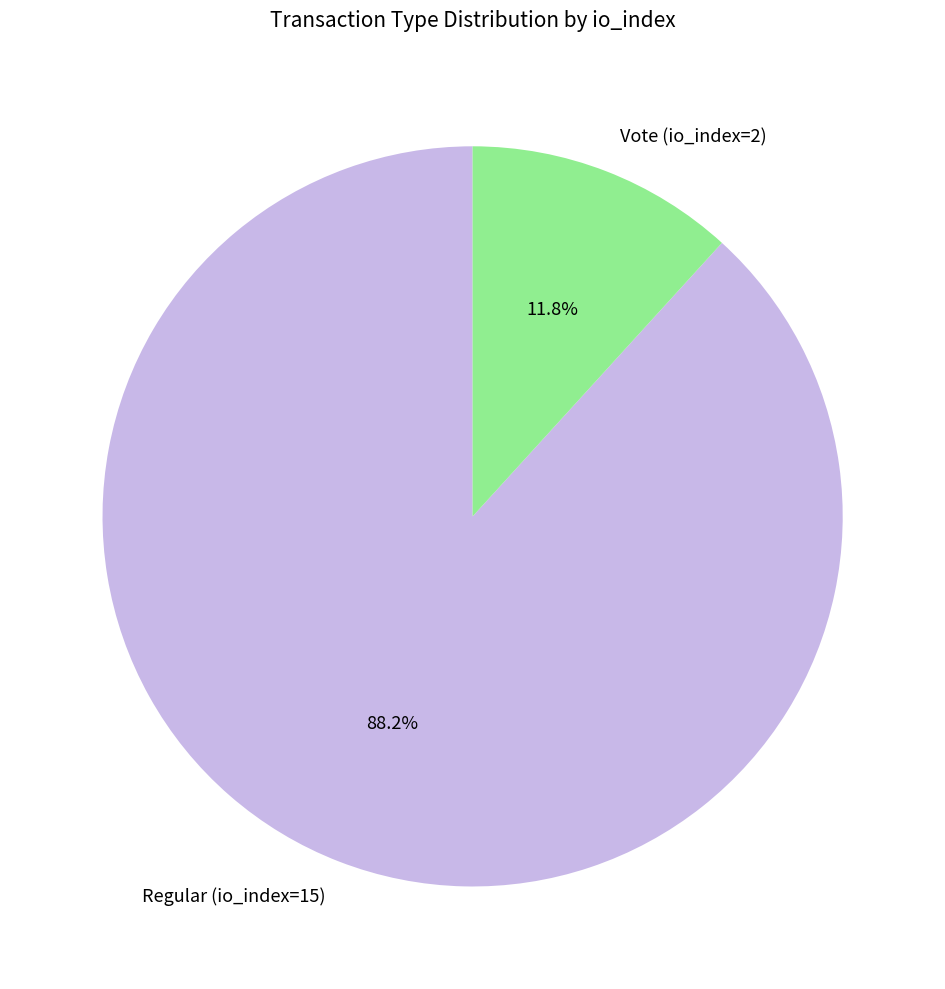

What is the majority slice?

Regular (io_index=15)